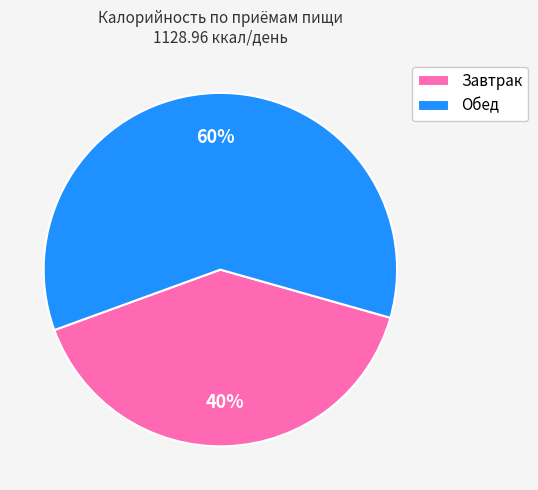

To the nearest percent, what percentage of the pie is Завтрак?

40%